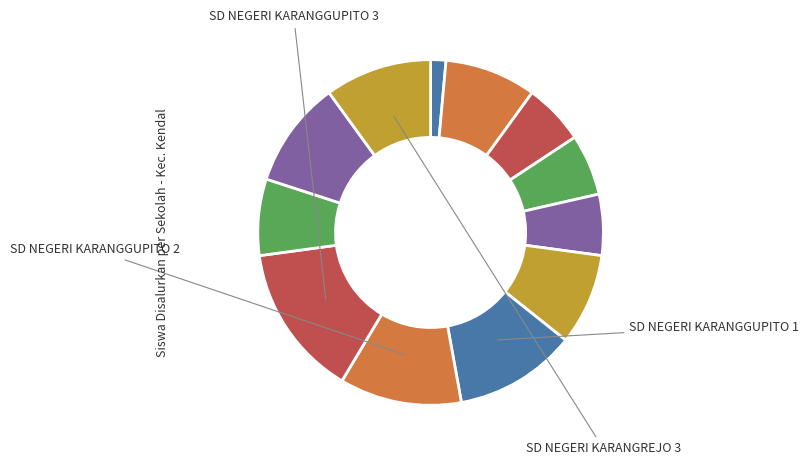

Is there a majority slice in this chart?

No